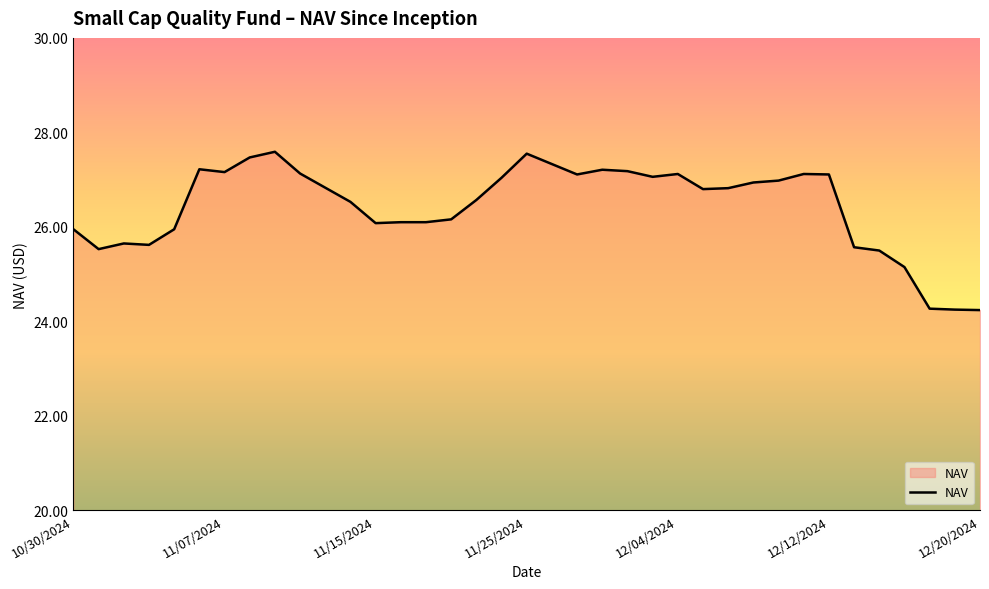

True or false: there are more than 1 points higher than both neighbors.

True